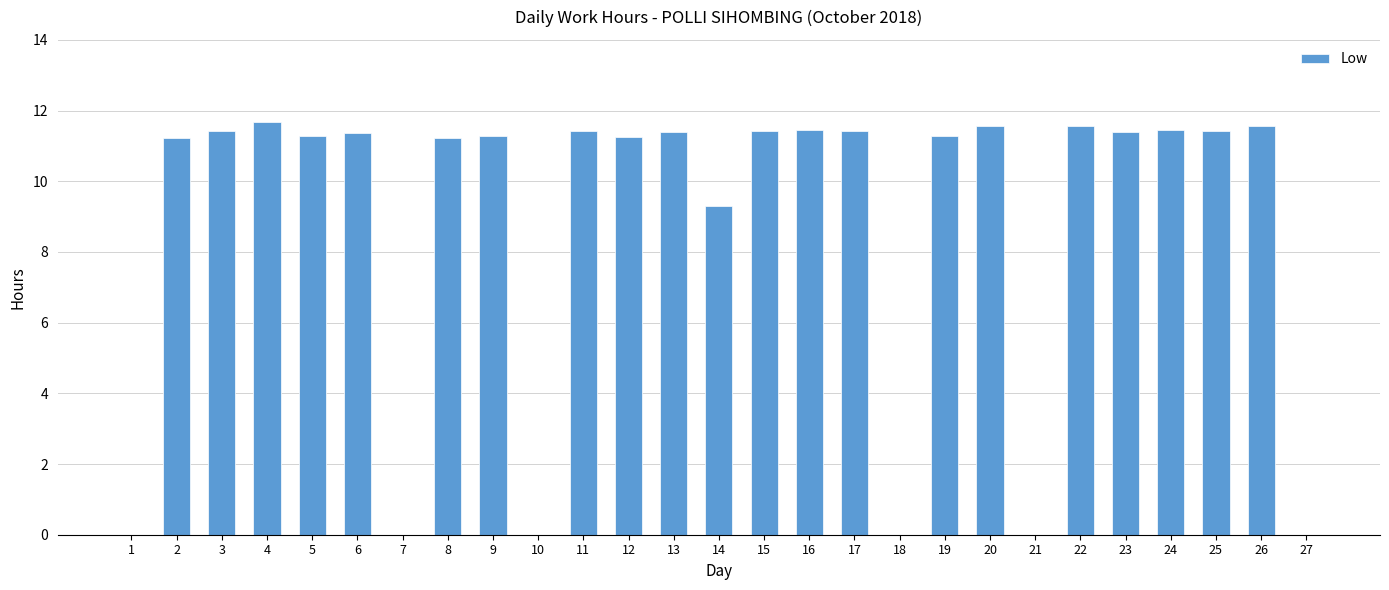

What is the sum of all values?

237.4